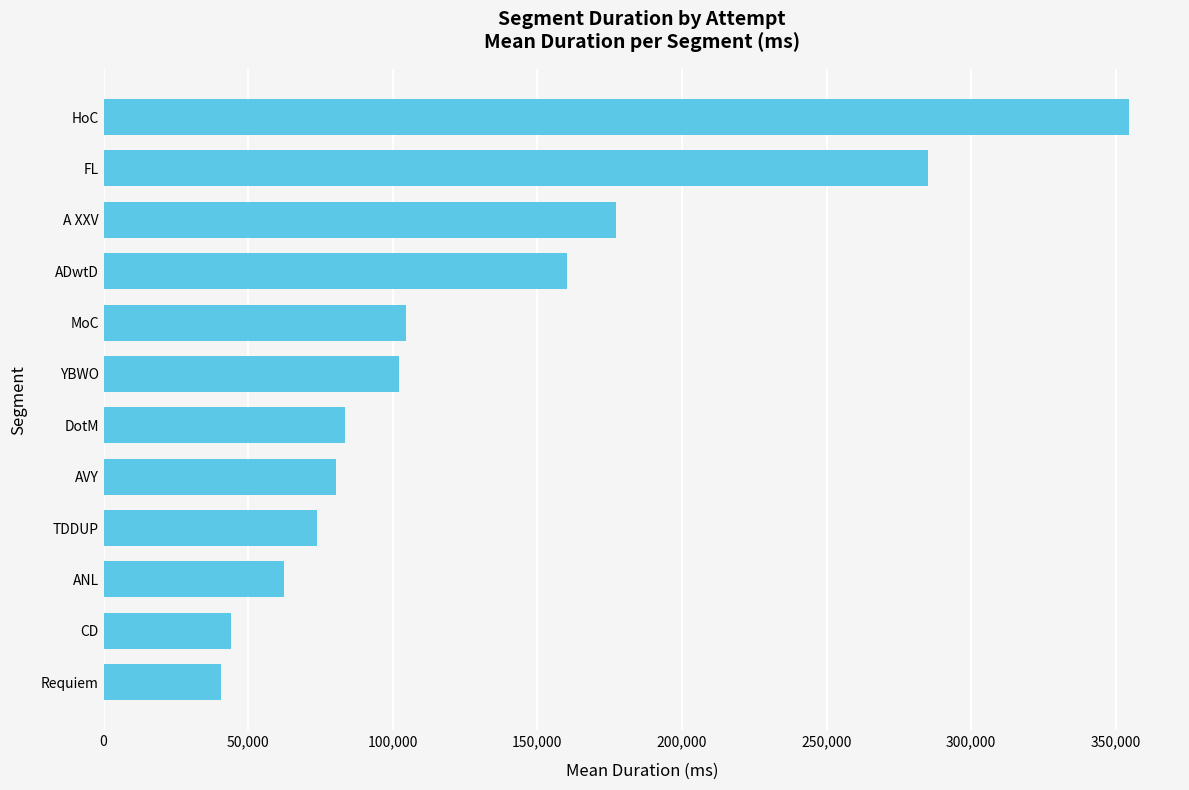

Which has a higher value, DotM or A XXV?

A XXV